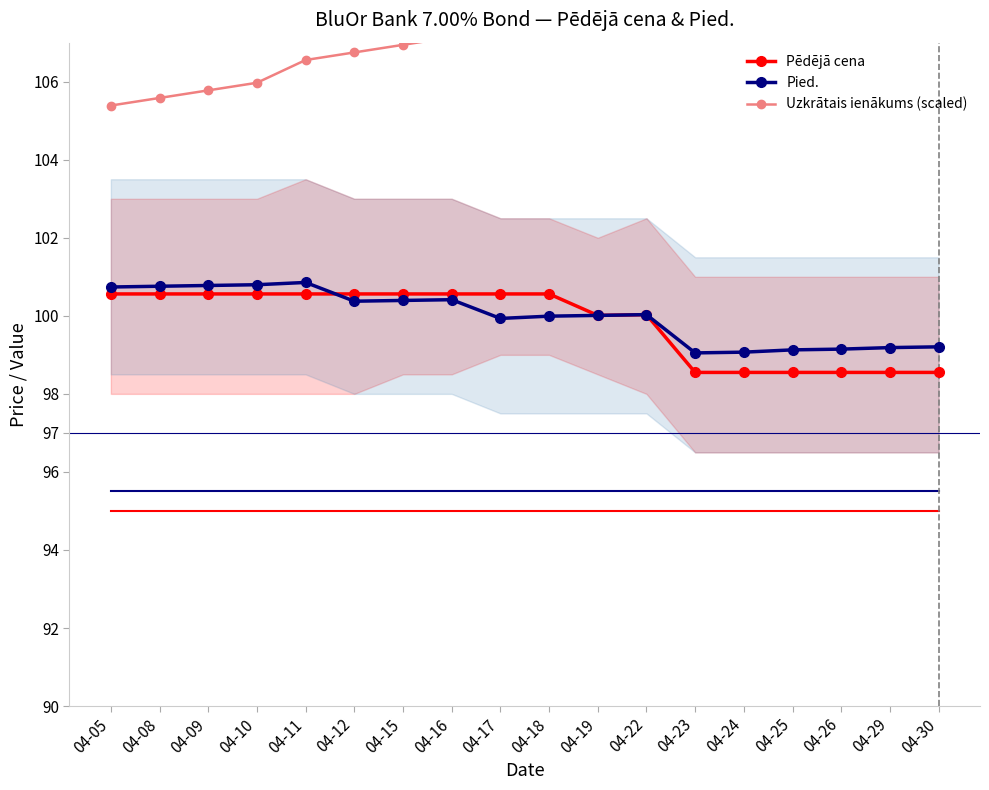

Which has a higher value, 04-15 or 04-23?

04-15